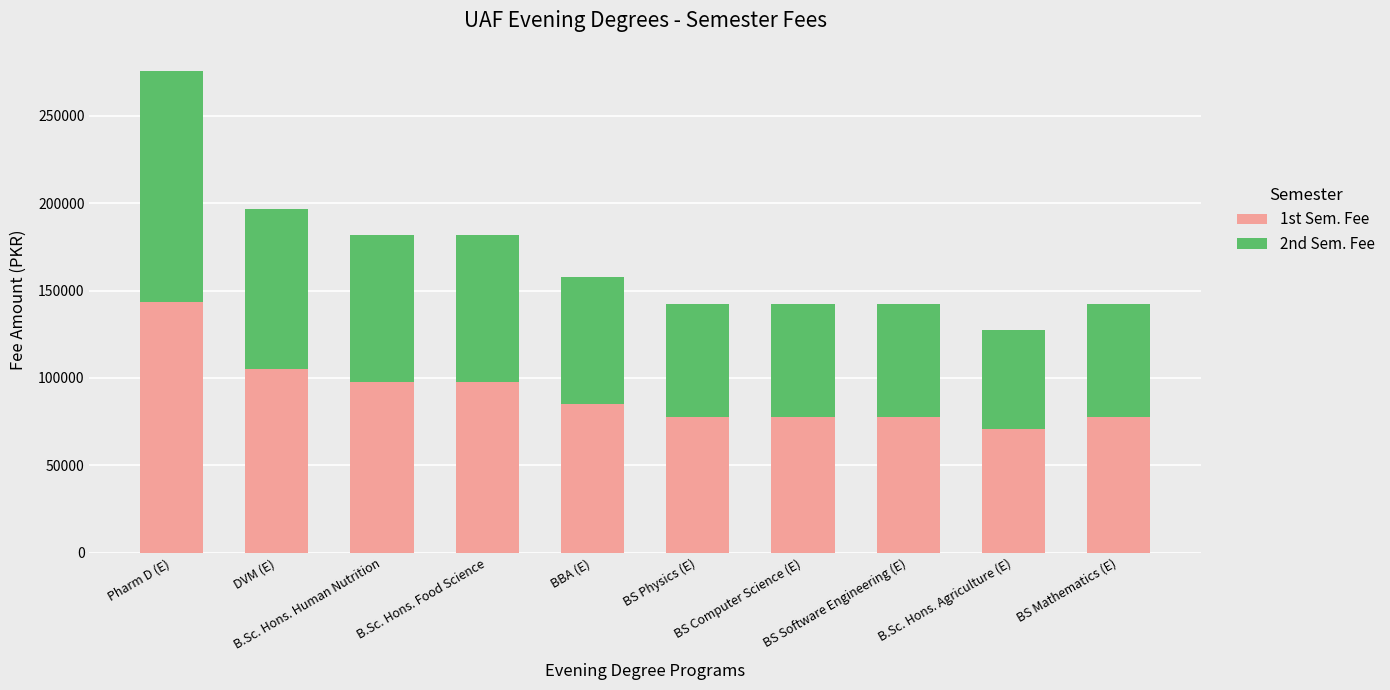

What is the difference between the second highest and second lowest values in the 1st Sem. Fee series?

27200